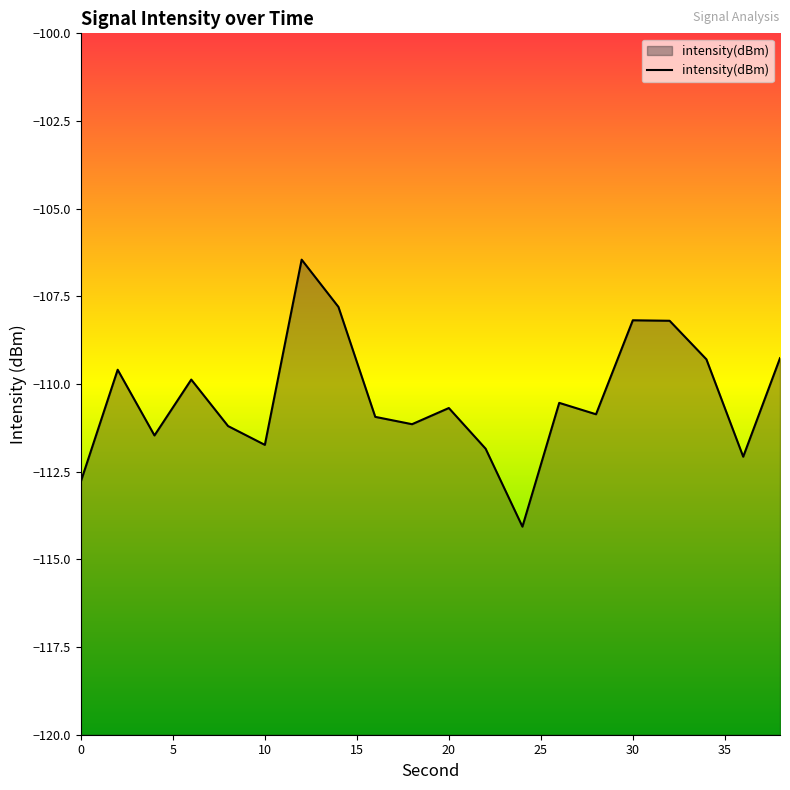

What is the approximate value at 36?

-112.1